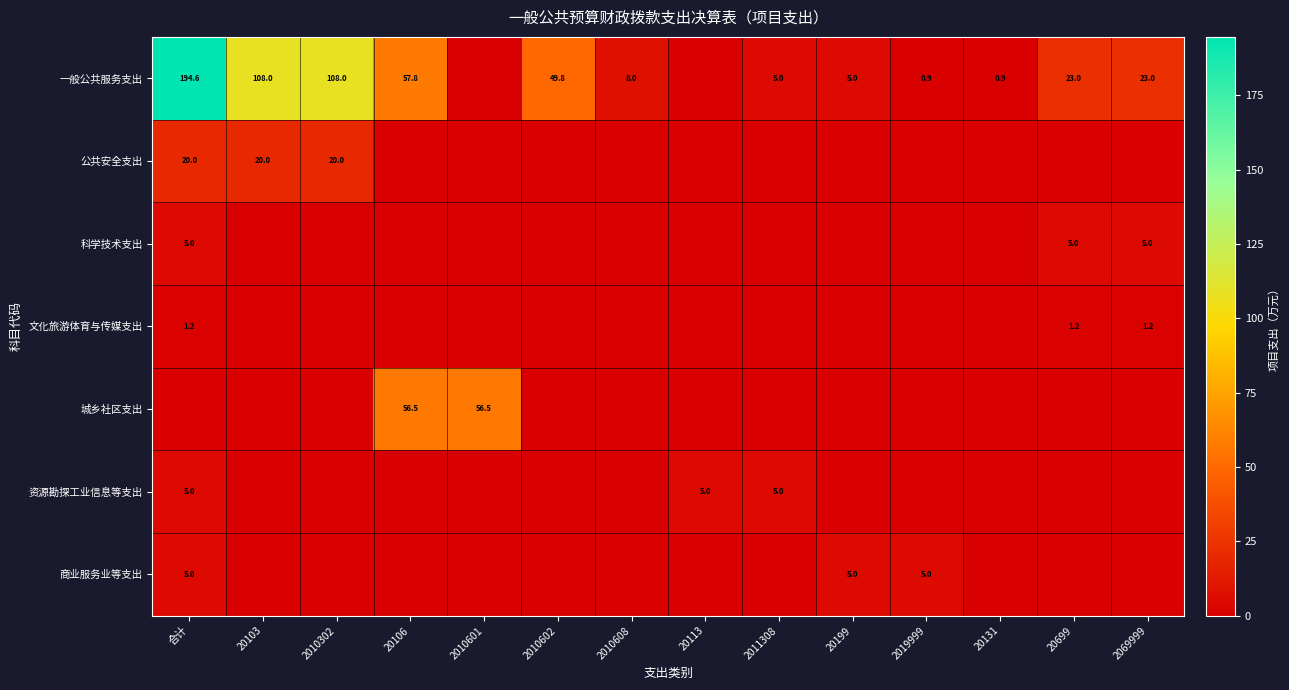

True or false: 一般公共服务支出 has a value of 0.9 at 20131.

True